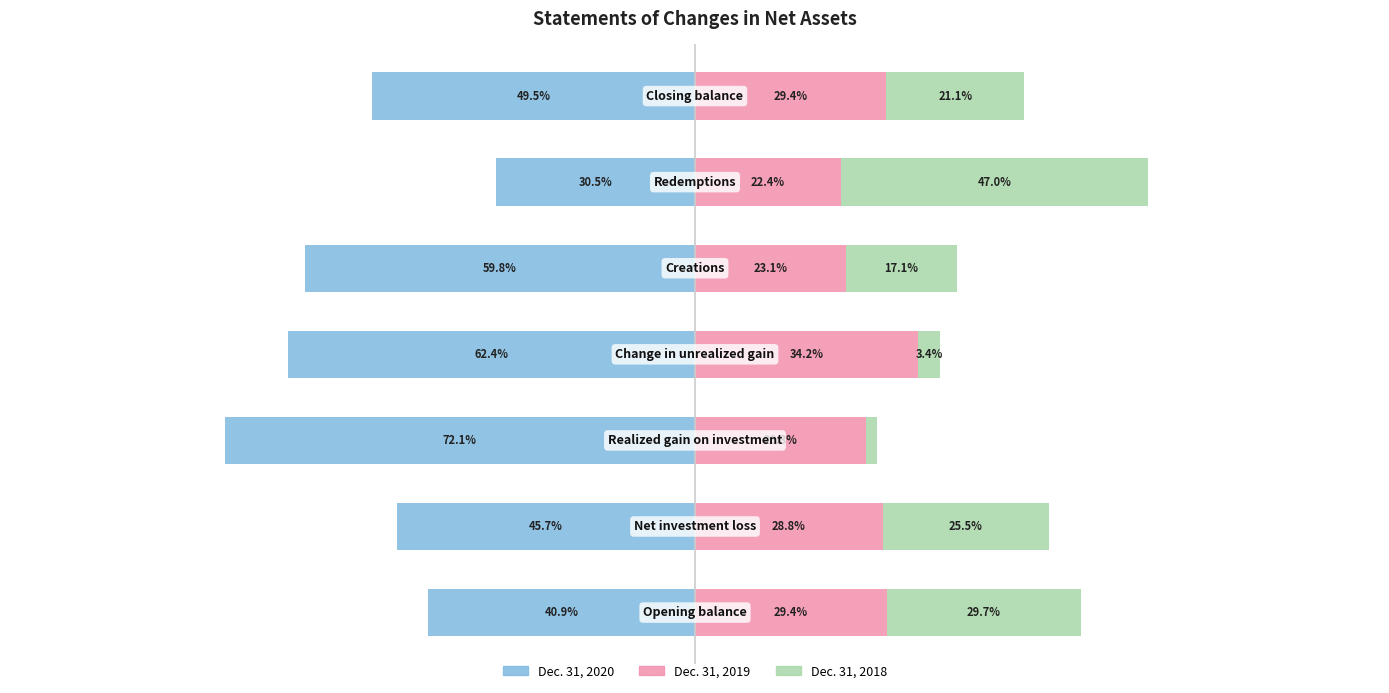

Which series has the widest spread of values?

Dec. 31, 2018